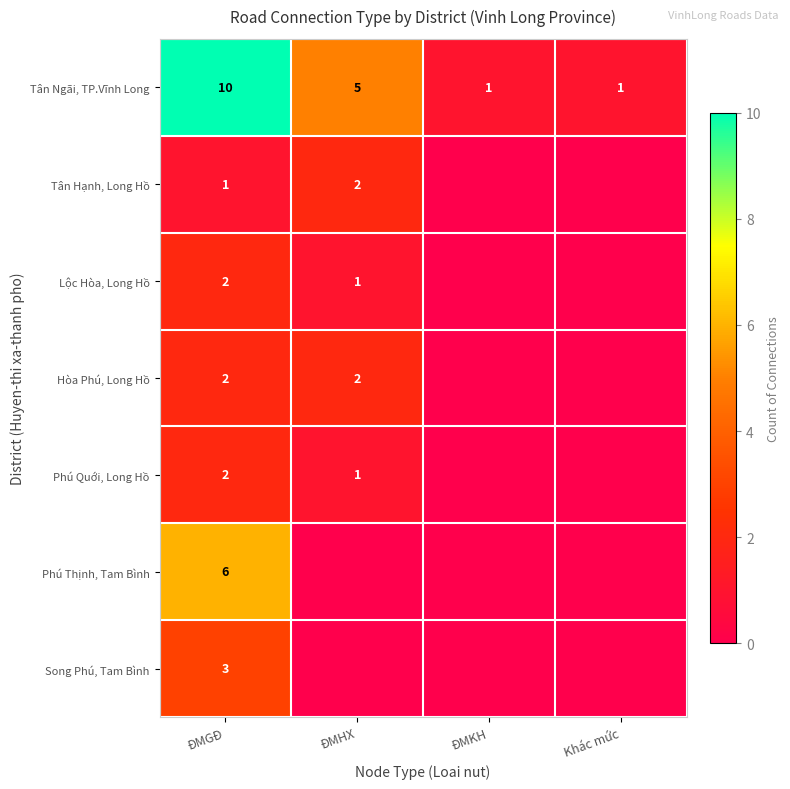

What is the sum of the Tân Ngãi, TP.Vĩnh Long values at ĐMHX and ĐMKH?

6